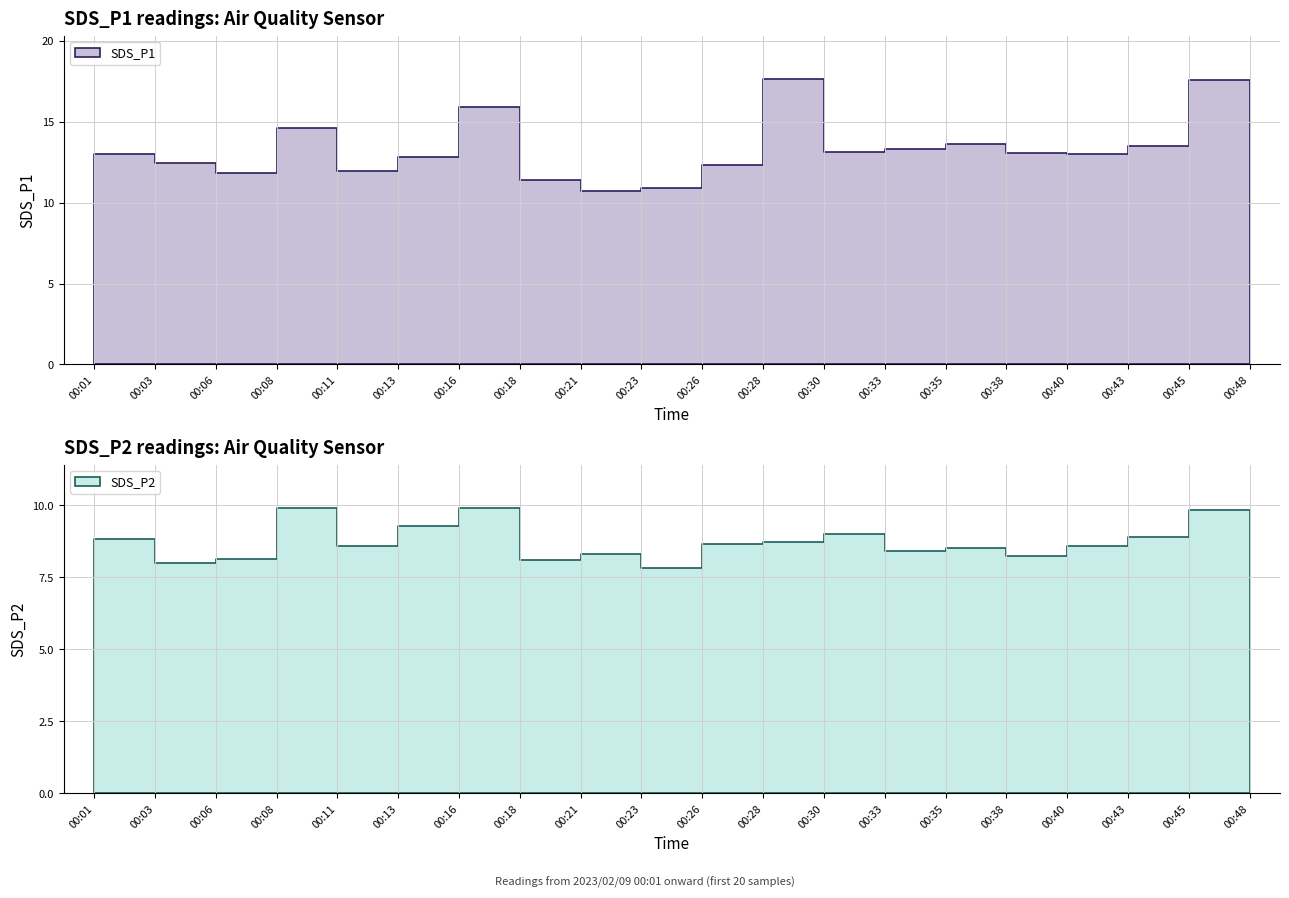

Reading right to left, transcribe all the data shown in this chart.

SDS_P1: 00:48=12.3	00:45=17.6	00:43=13.5	00:40=13.0	00:38=13.1	00:35=13.6	00:33=13.3	00:30=13.1	00:28=17.7	00:26=12.3	00:23=10.9	00:21=10.7	00:18=11.4	00:16=15.9	00:13=12.8	00:11=11.9	00:08=14.6	00:06=11.8	00:03=12.4	00:01=13.0
SDS_P2: 00:48=8.6	00:45=9.8	00:43=8.9	00:40=8.6	00:38=8.2	00:35=8.5	00:33=8.4	00:30=9.0	00:28=8.7	00:26=8.7	00:23=7.8	00:21=8.3	00:18=8.1	00:16=9.9	00:13=9.3	00:11=8.6	00:08=9.9	00:06=8.1	00:03=8.0	00:01=8.8